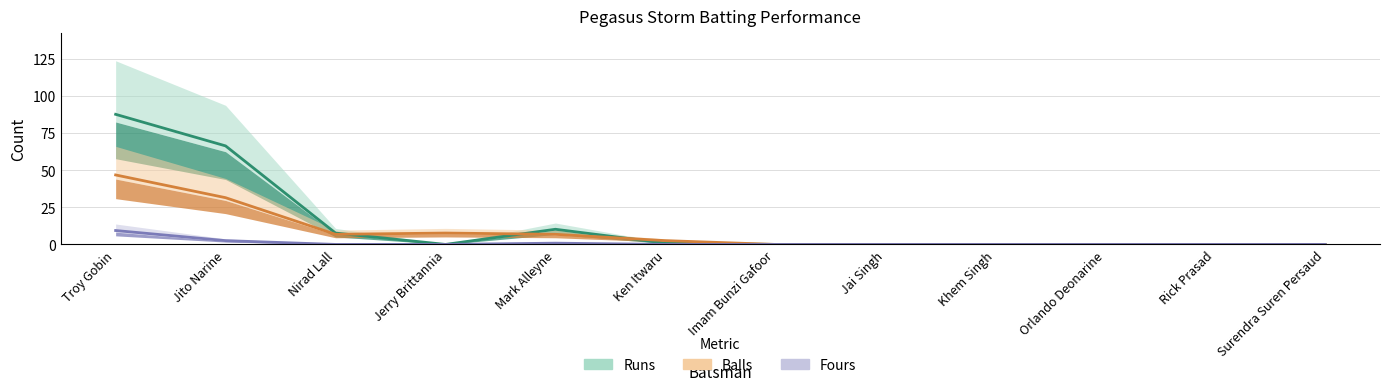

What is the total value across all series at Jerry Brittannia?

7.6